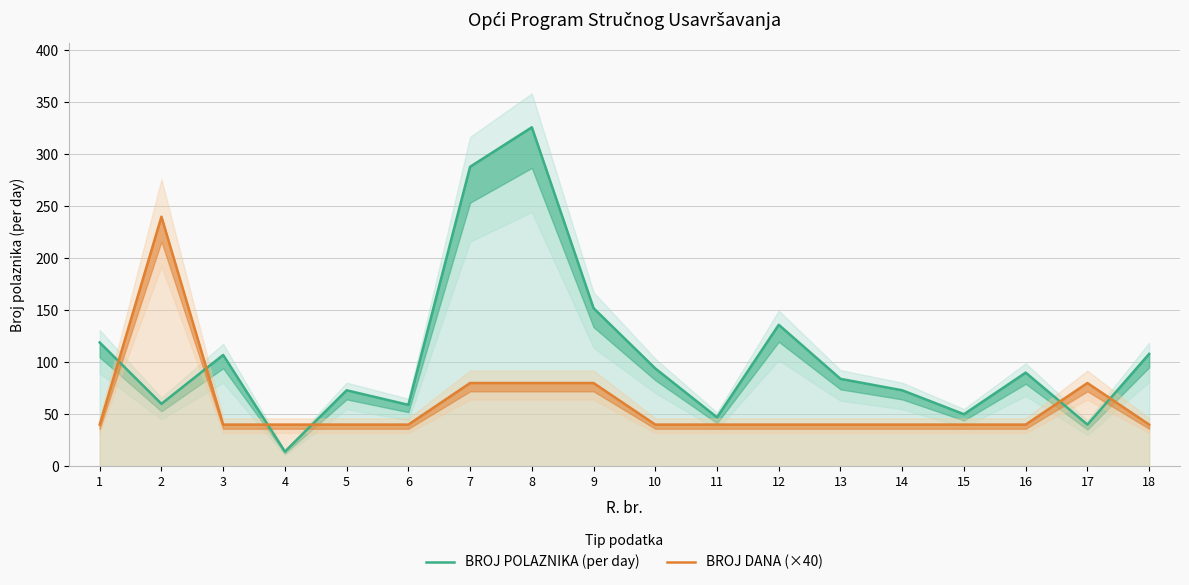

Reading left to right, what are all the values shown in this chart?

BROJ POLAZNIKA (per day): 1=119	2=60	3=107	4=14	5=73	6=59	7=288	8=326	9=152	10=94	11=47	12=136	13=84	14=73	15=50	16=90	17=40	18=108
BROJ DANA (×40): 1=40	2=240	3=40	4=40	5=40	6=40	7=80	8=80	9=80	10=40	11=40	12=40	13=40	14=40	15=40	16=40	17=80	18=40